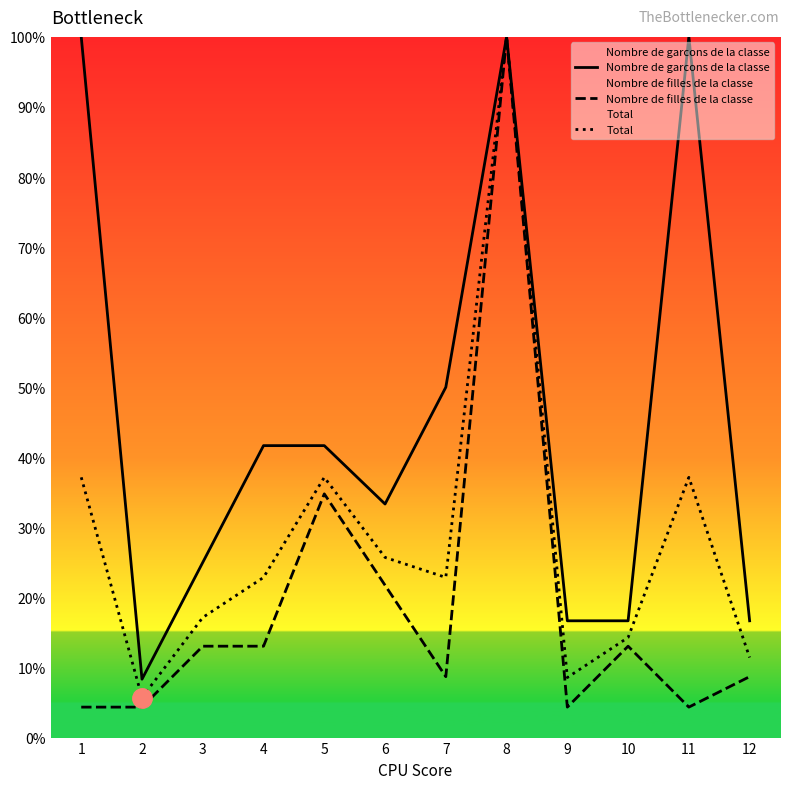

Reading left to right, transcribe all the data shown in this chart.

Nombre de garcons de la classe: 100.0	8.3	25.0	41.7	41.7	33.3	50.0	100.0	16.7	16.7	100.0	16.7
Nombre de filles de la classe: 4.3	4.3	13.0	13.0	34.8	21.7	8.7	100.0	4.3	13.0	4.3	8.7
Total: 37.1	5.7	17.1	22.9	37.1	25.7	22.9	100.0	8.6	14.3	37.1	11.4